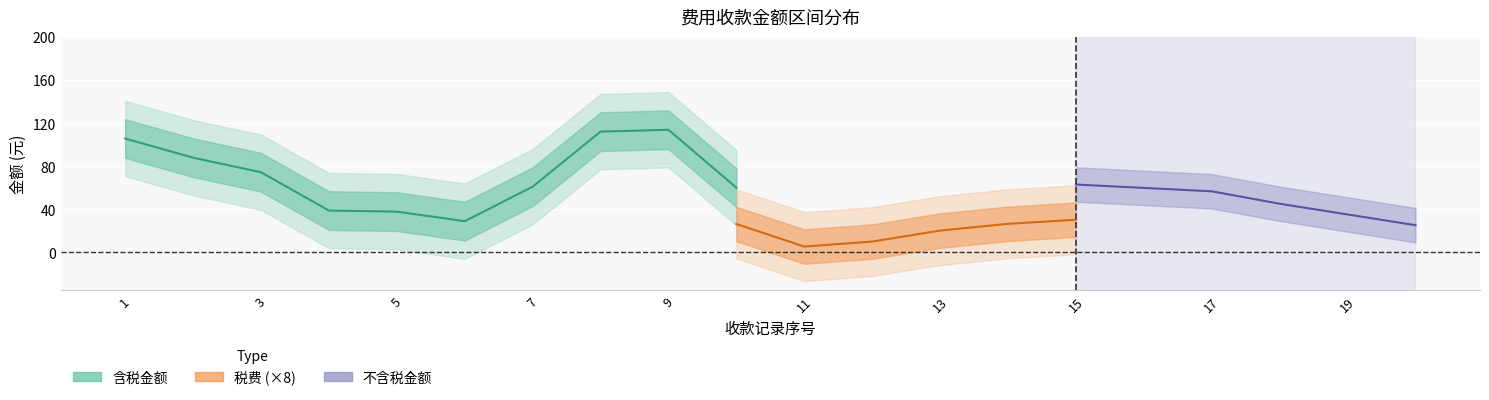

Which series has the widest spread of values?

含税金额